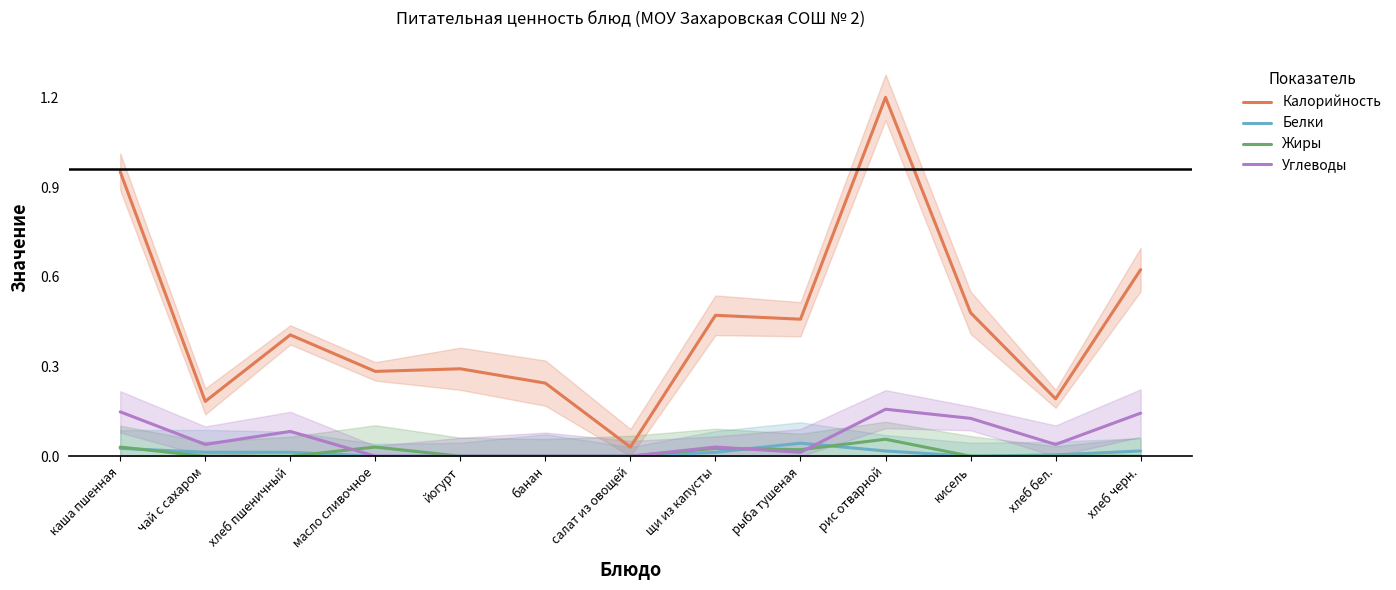

Reading left to right, list all the values displayed in this chart.

Калорийность: 1.0	0.2	0.4	0.3	0.3	0.2	0.0	0.5	0.5	1.2	0.5	0.2	0.6
Белки: 0.0	0.0	0.0	0.0	0.0	0.0	0.0	0.0	0.0	0.0	0.0	0.0	0.0
Жиры: 0.0	0.0	0.0	0.0	0.0	0.0	0.0	0.0	0.0	0.1	0.0	0.0	0.0
Углеводы: 0.1	0.0	0.1	0.0	0.0	0.0	0.0	0.0	0.0	0.2	0.1	0.0	0.1